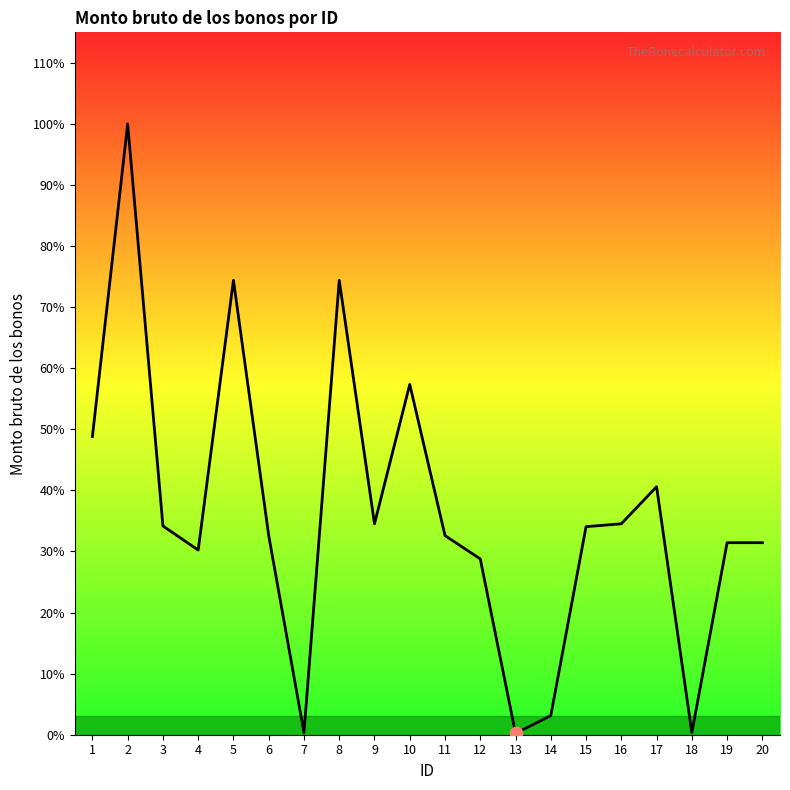

Between 4 and 16, which is larger?

16